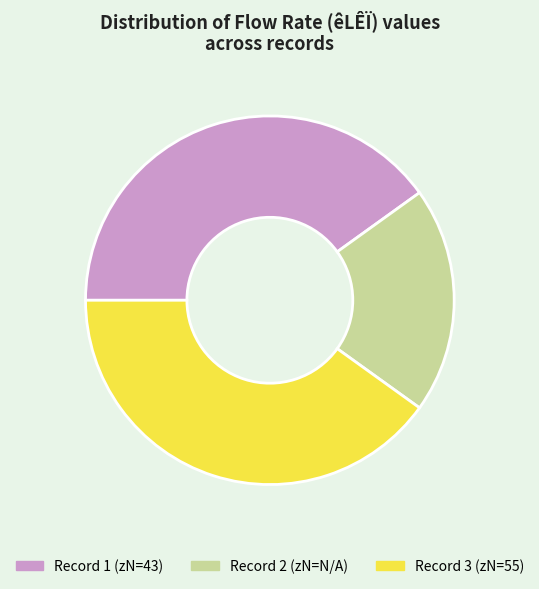

How many segments does this pie chart have?

3